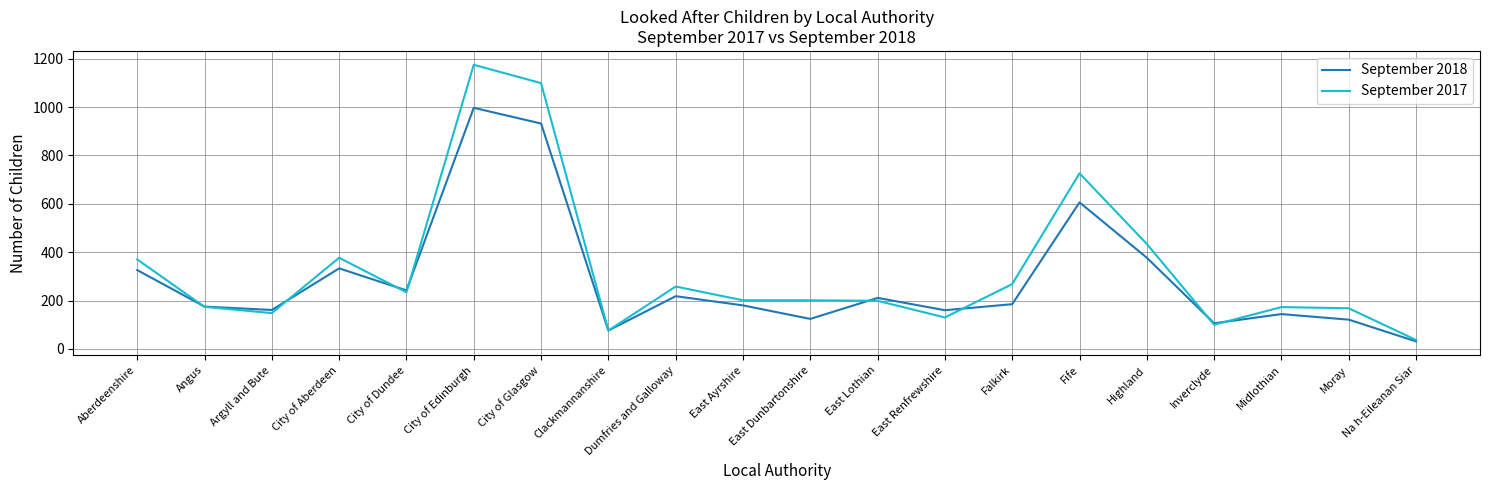

What is the difference between the September 2018 values at Inverclyde and East Renfrewshire?

54